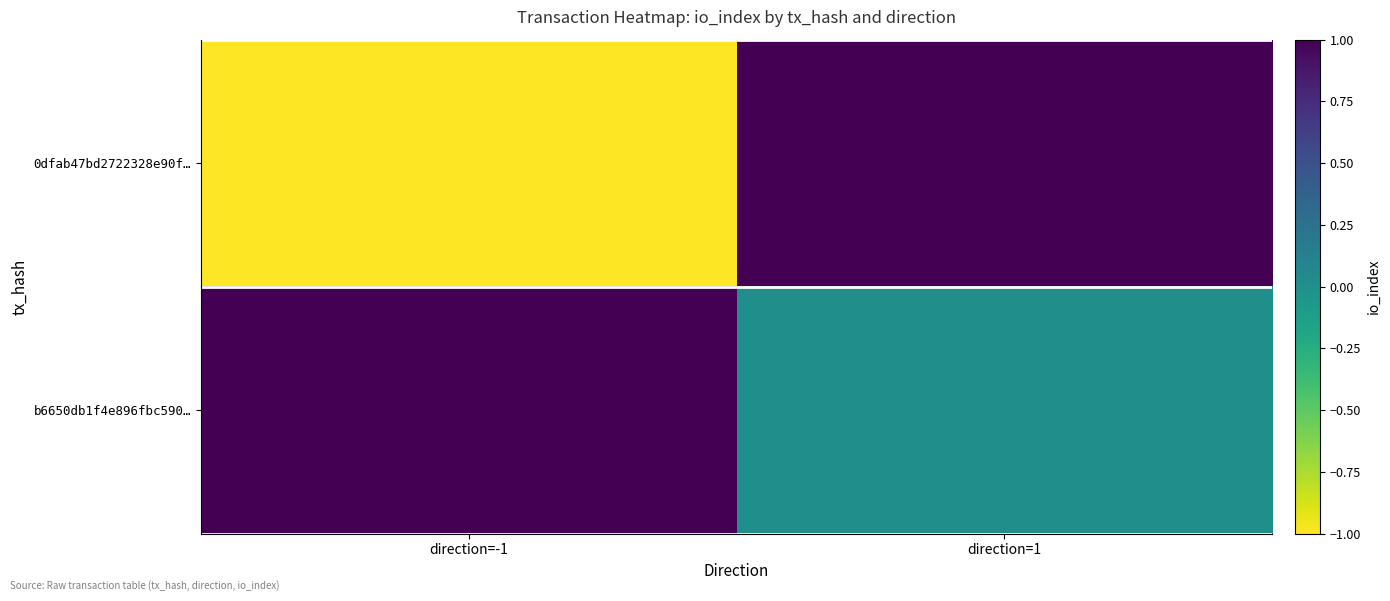

What is the maximum value shown in the chart?

1